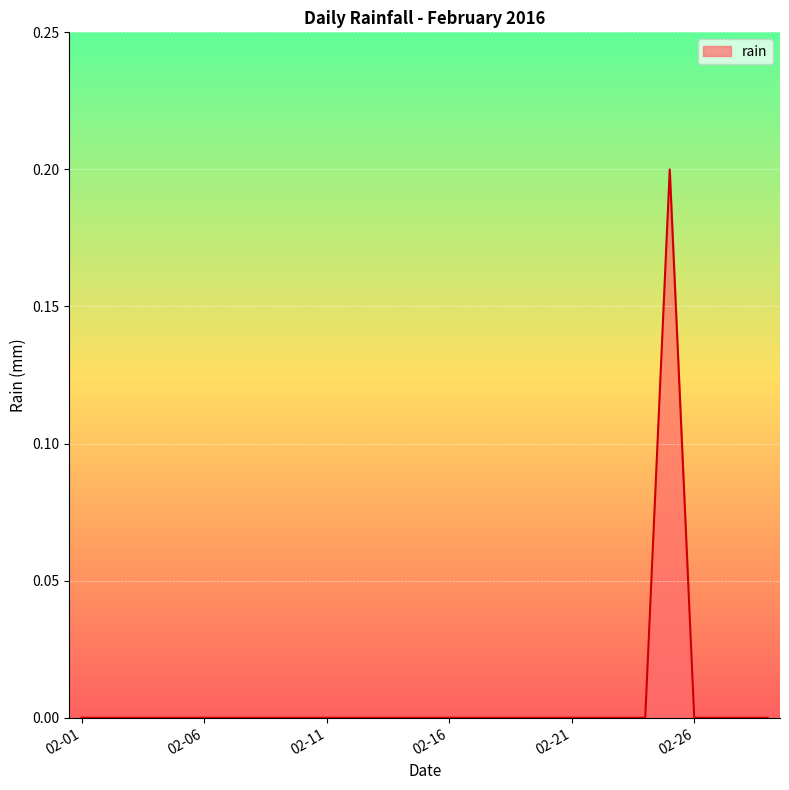

Does the chart have visible grid lines?

Yes